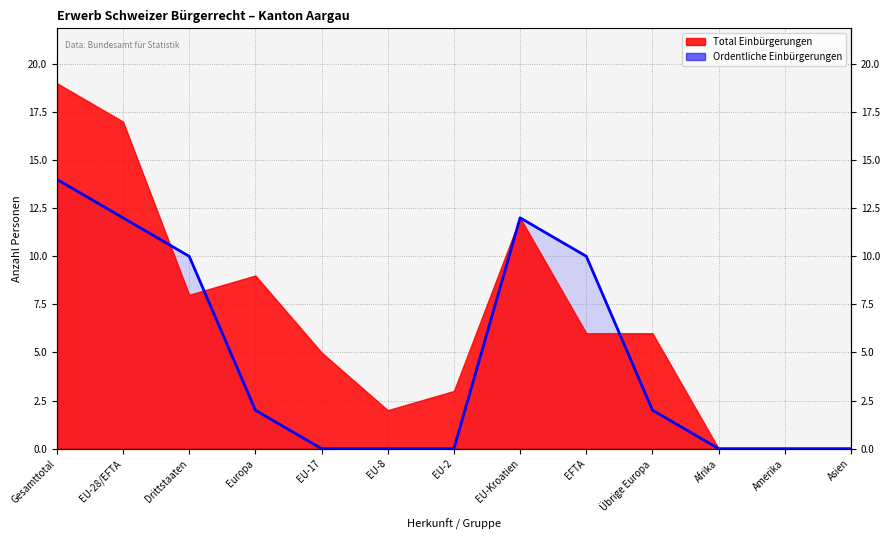

How many values are between 0 and 10?

10